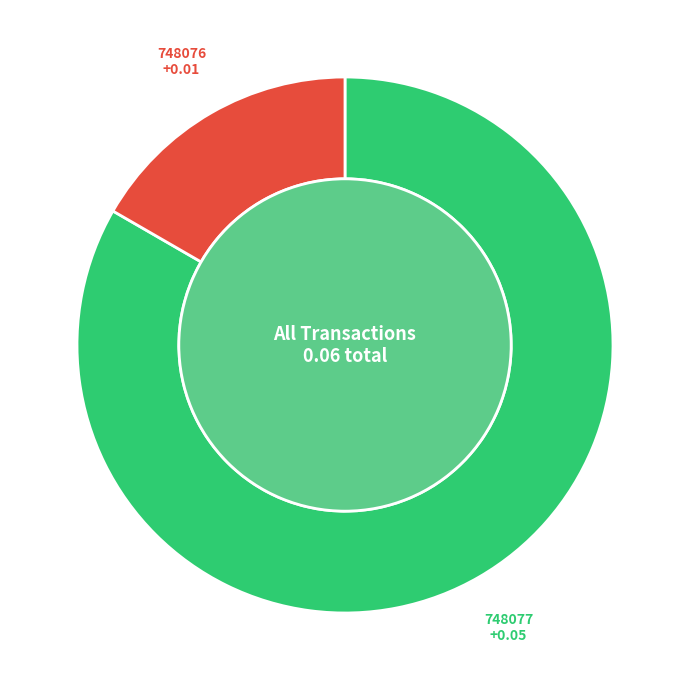

What is the smallest slice in the pie chart?

748076